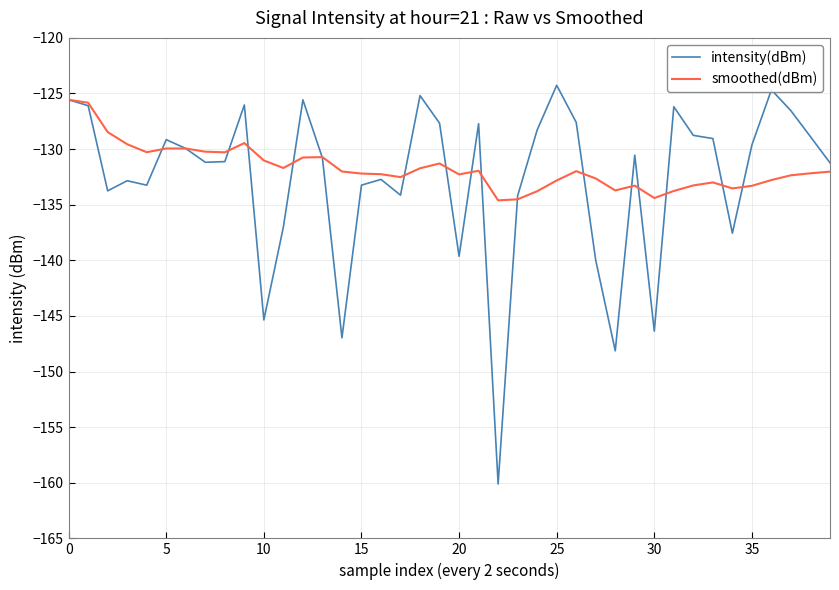

What is the lowest value of the intensity(dBm) series?

-160.1